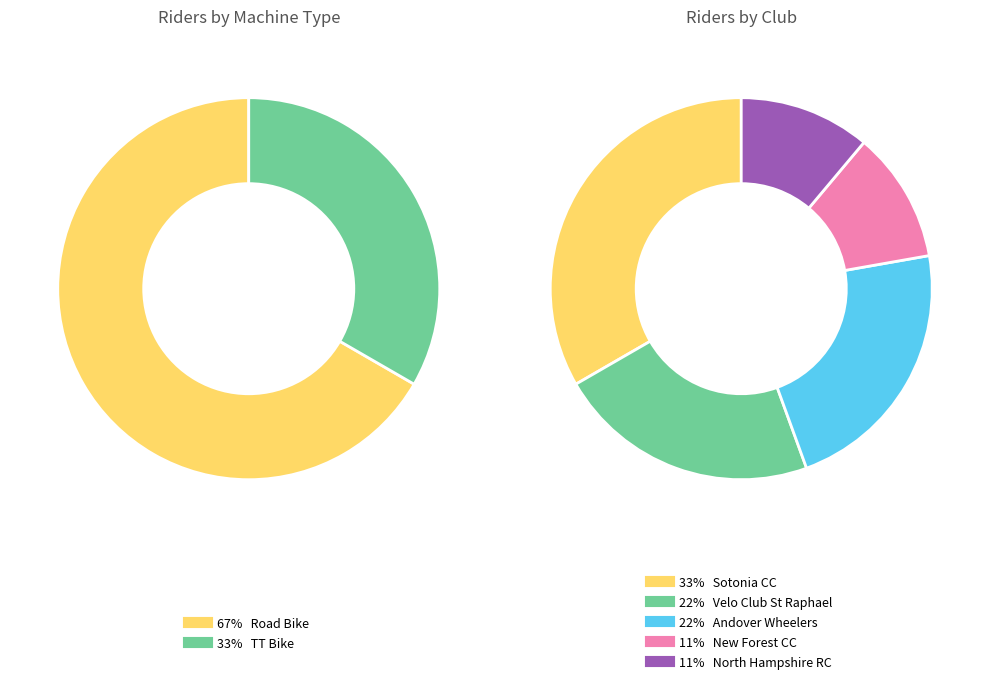

What percentage is the Road Bike slice, to the nearest percent?

67%